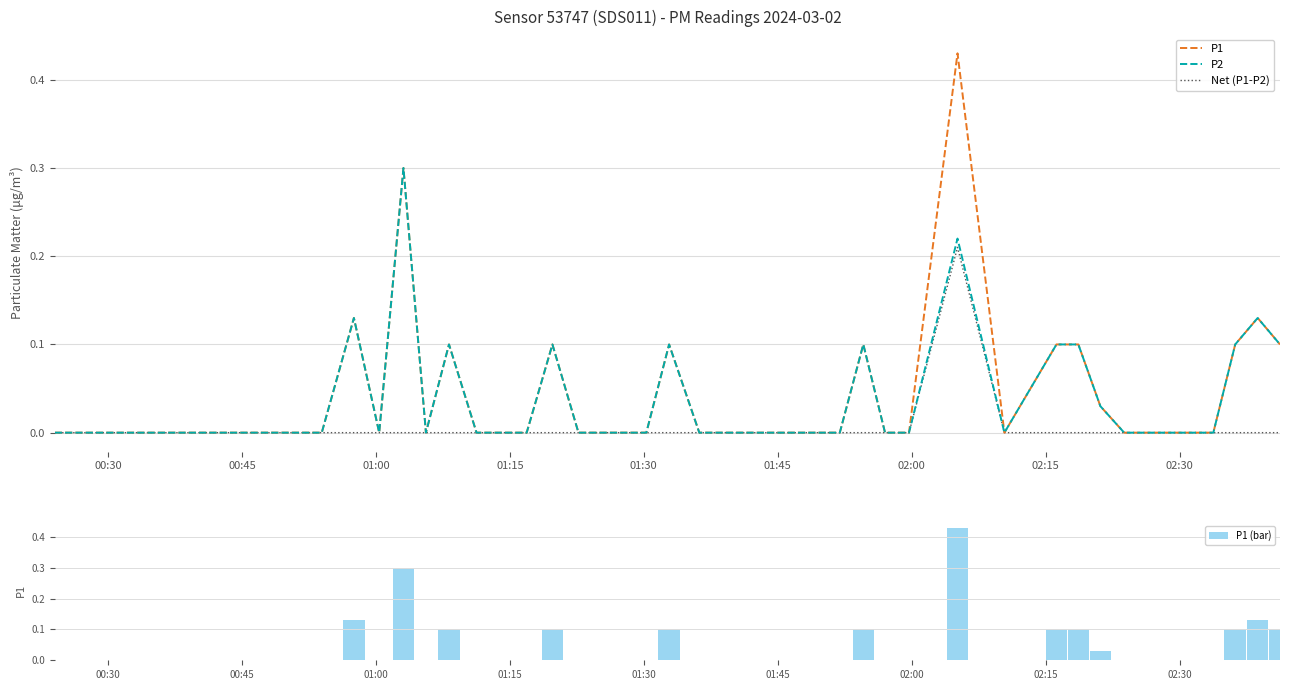

Between 00:30 and 02:30, which series saw the biggest shift?

P1